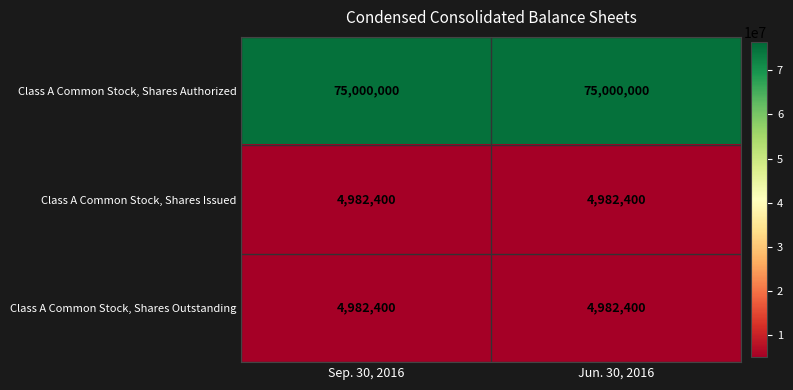

What is the difference between the highest and lowest values at Jun. 30, 2016?

70017600